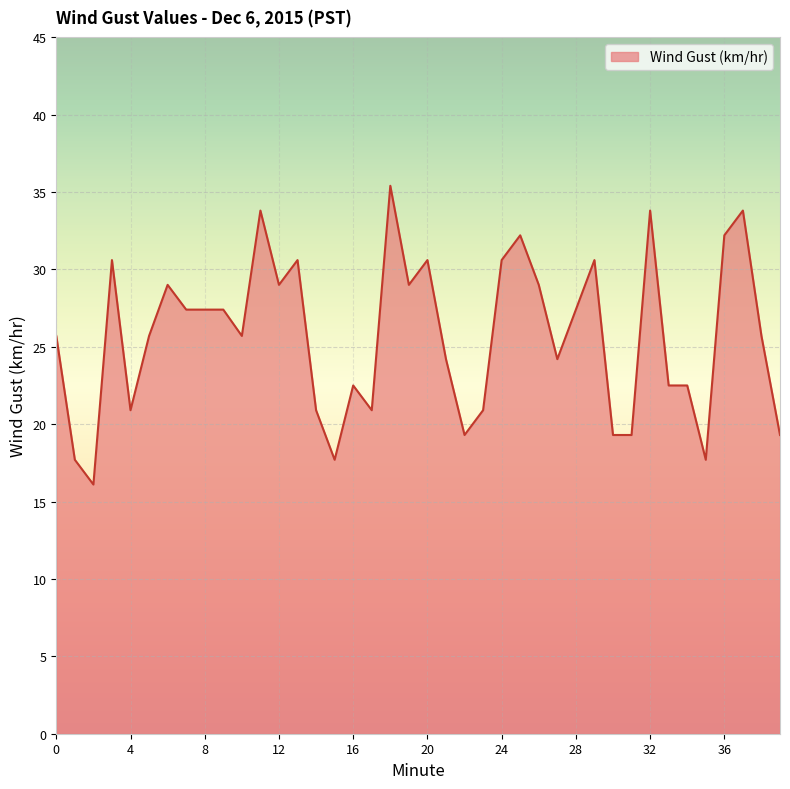

What is the average value?

25.7